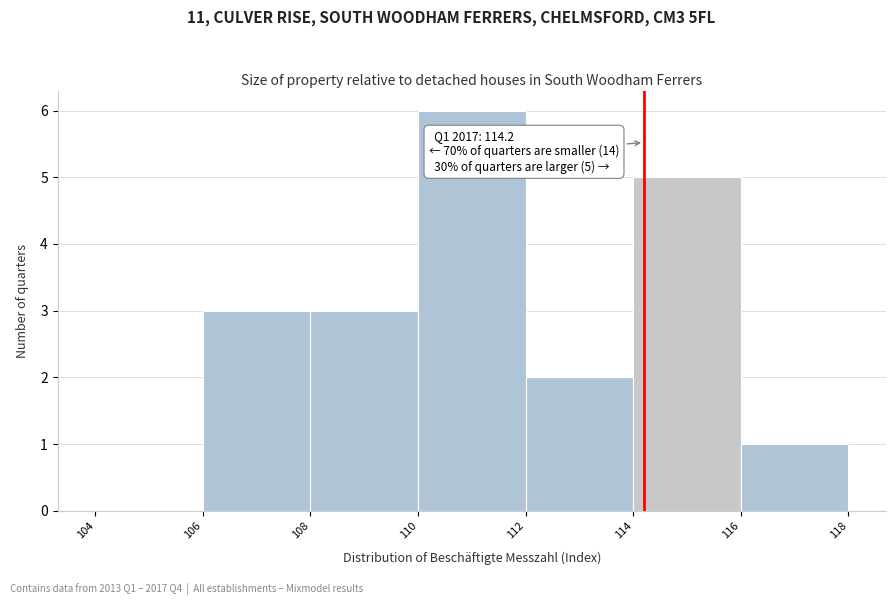

Which range on the x-axis has the tallest bar?

110 to 112